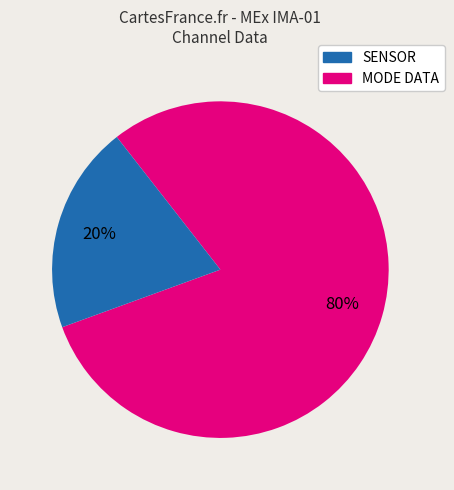

Rank the categories by value from lowest to highest.

MODE DATA, SENSOR